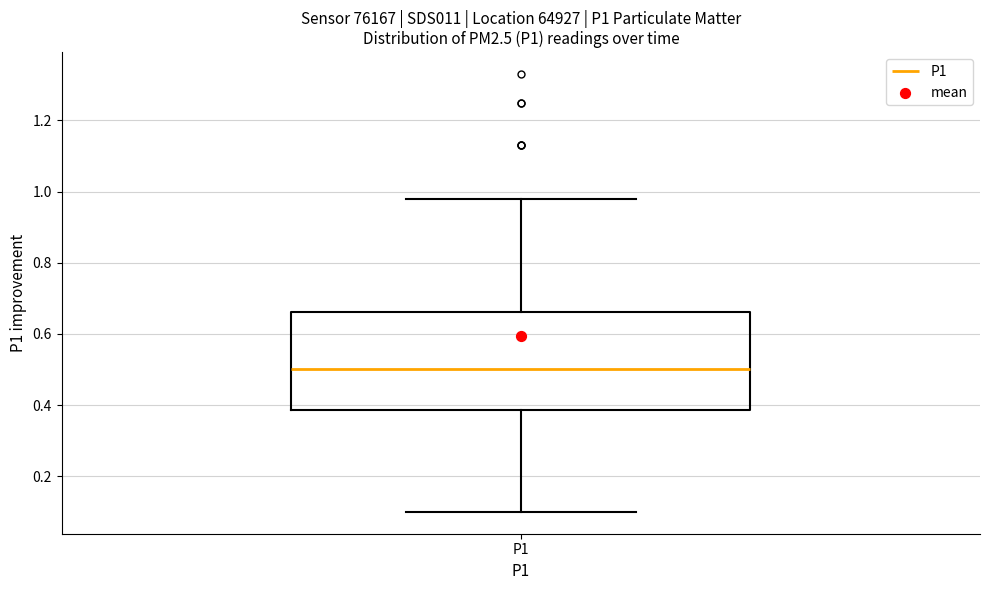

Transcribe this box plot: give where the median line is, the range the box spans, and where the two whiskers end, as read against the y-axis. The values are not printed on the chart, so give them approximately, as read against the axis.

median 0.50, box 0.38 to 0.66, whiskers 0.10 to 0.98